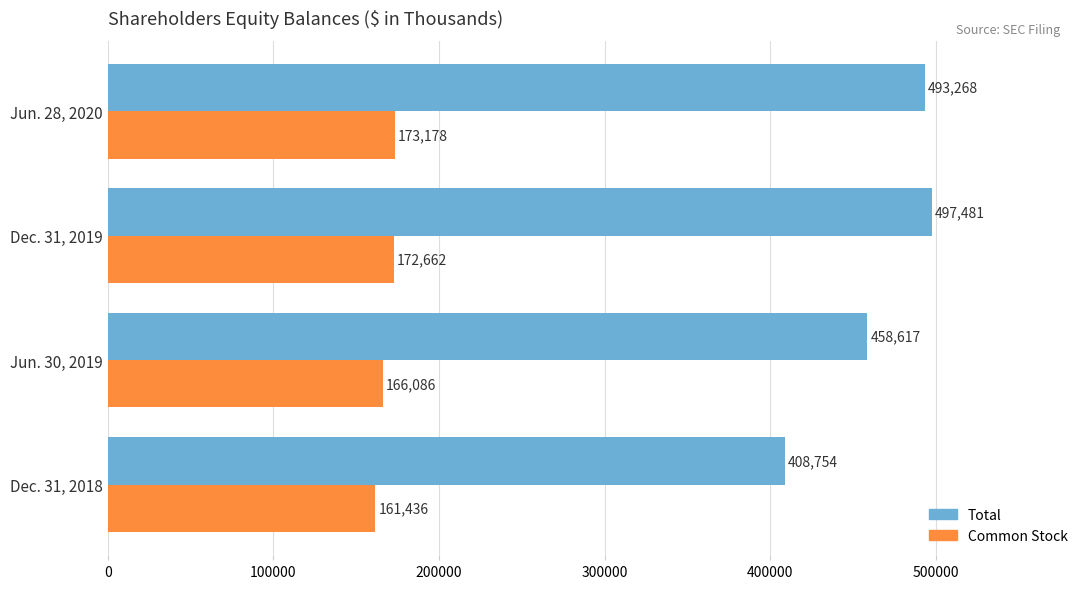

Which series changed the most between Dec. 31, 2019 and Jun. 28, 2020?

Total